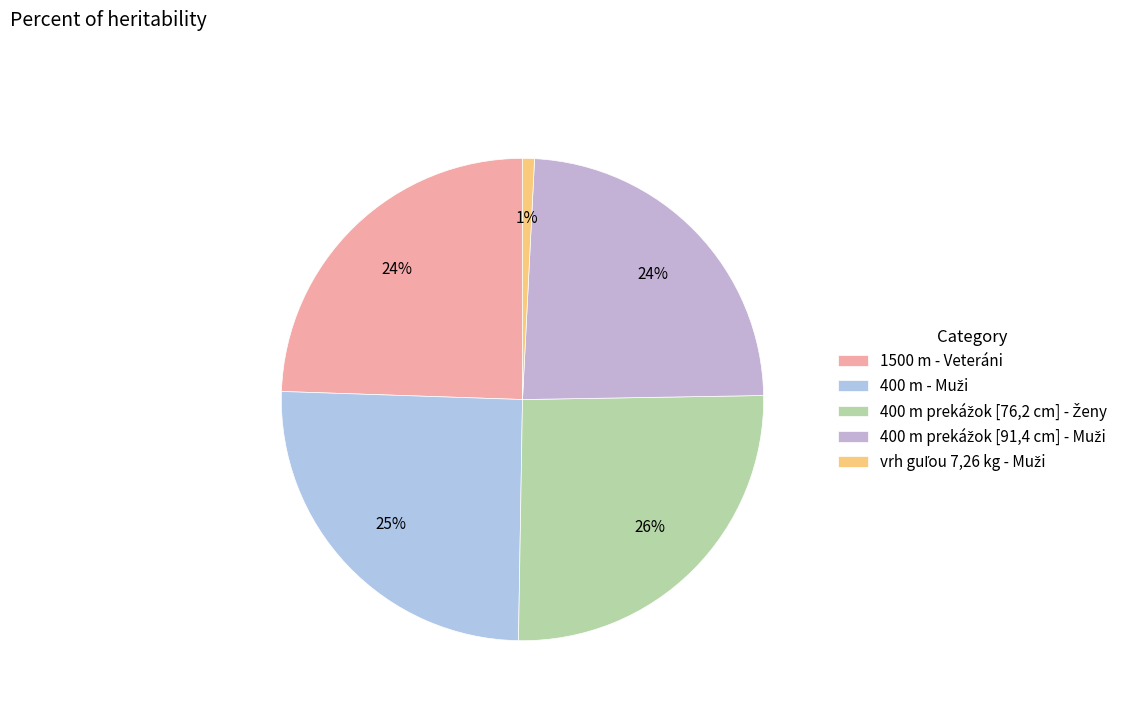

The 400 m prekážok [76,2 cm] - Ženy slice represents 26% of the pie. True or false?

True